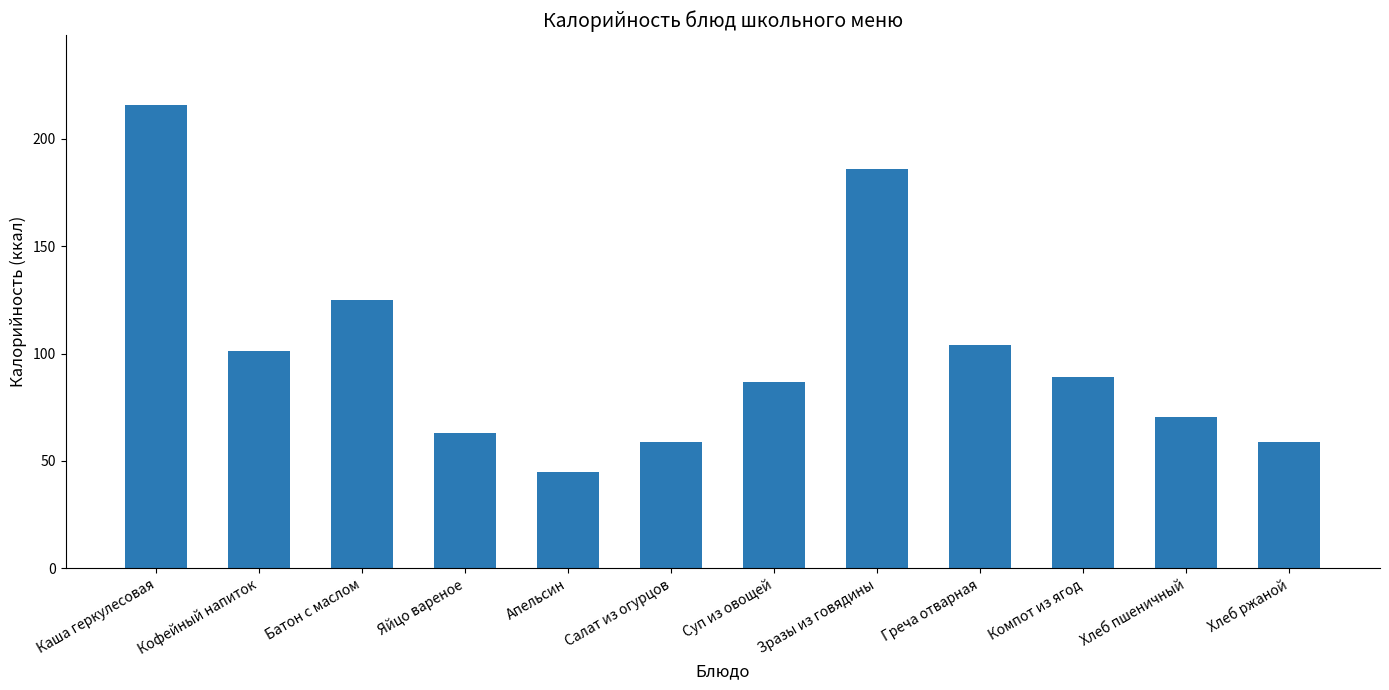

Which label corresponds to the smallest value in the chart?

Апельсин